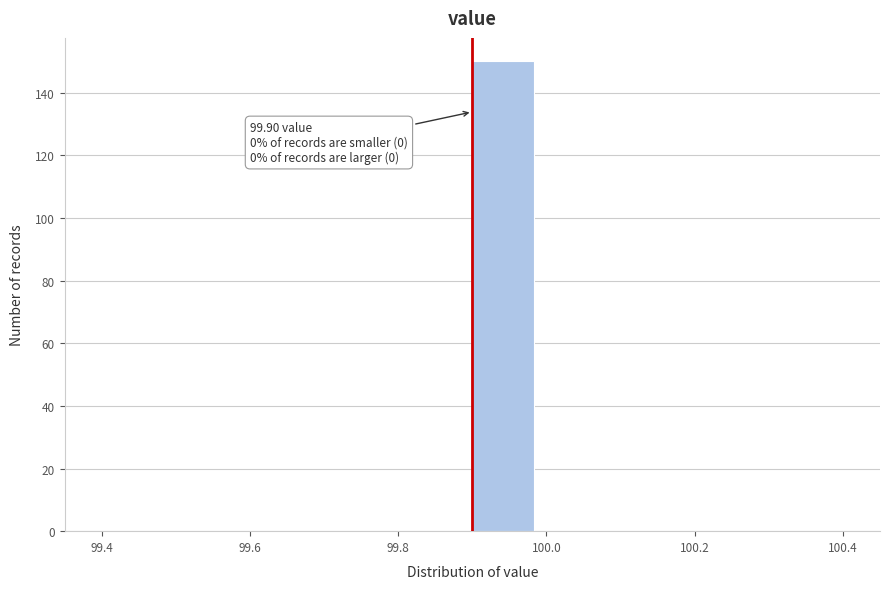

Over which range of the x-axis is the bar tallest?

99.90 to 99.98